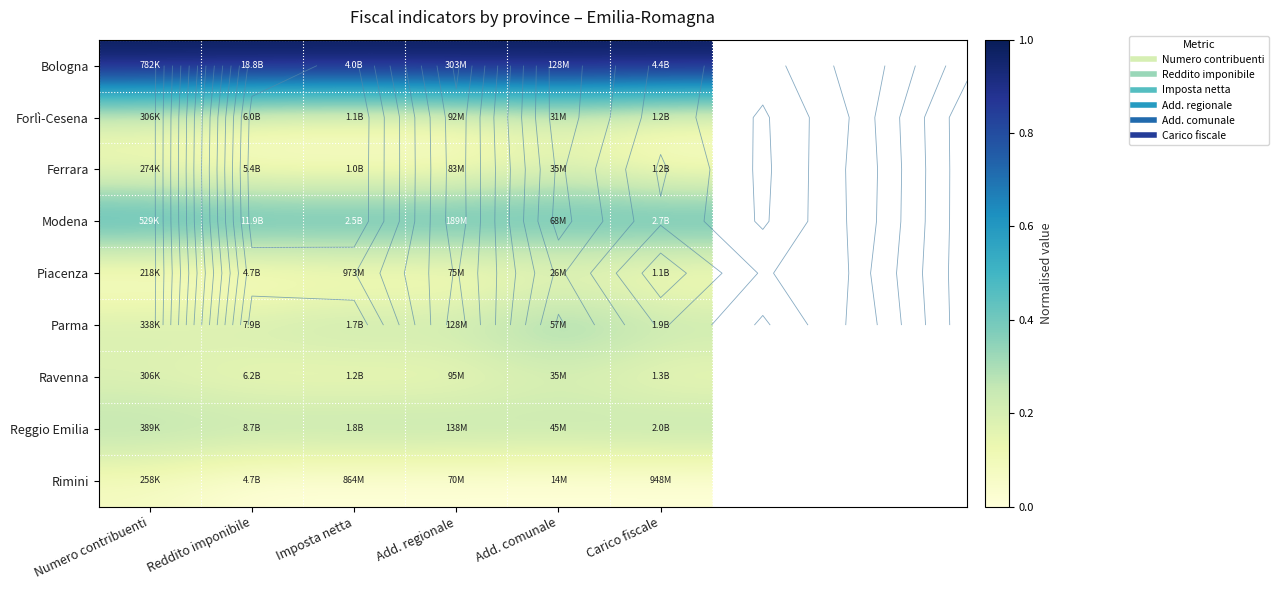

What is the spread (max minus min) of values at Add. regionale?

1.0